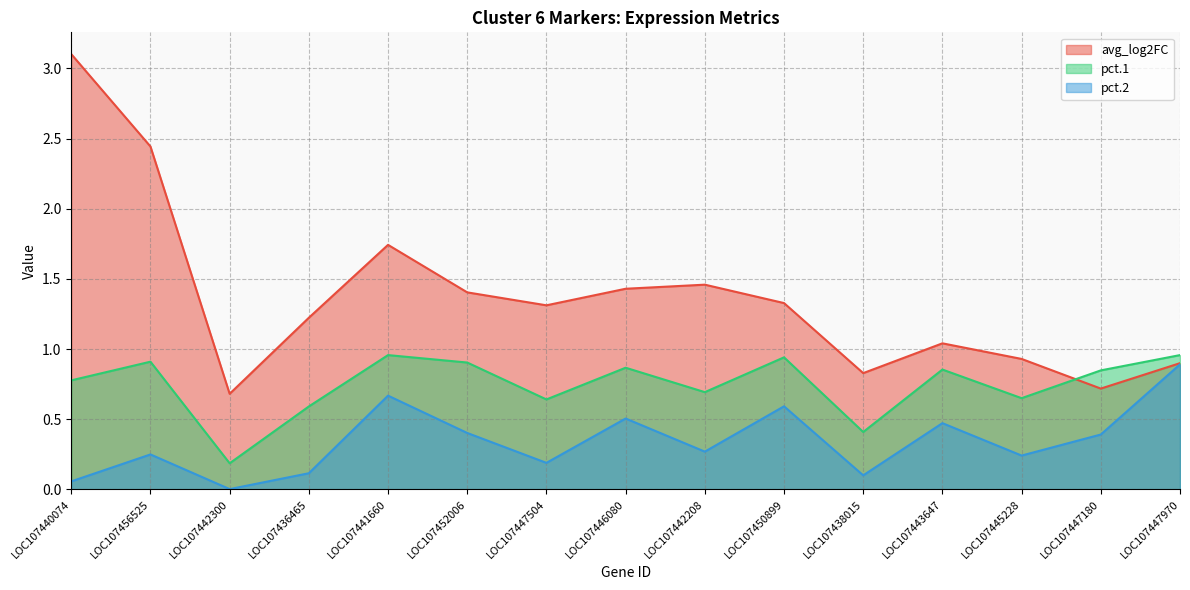

True or false: avg_log2FC and pct.2 intersect in this chart.

False